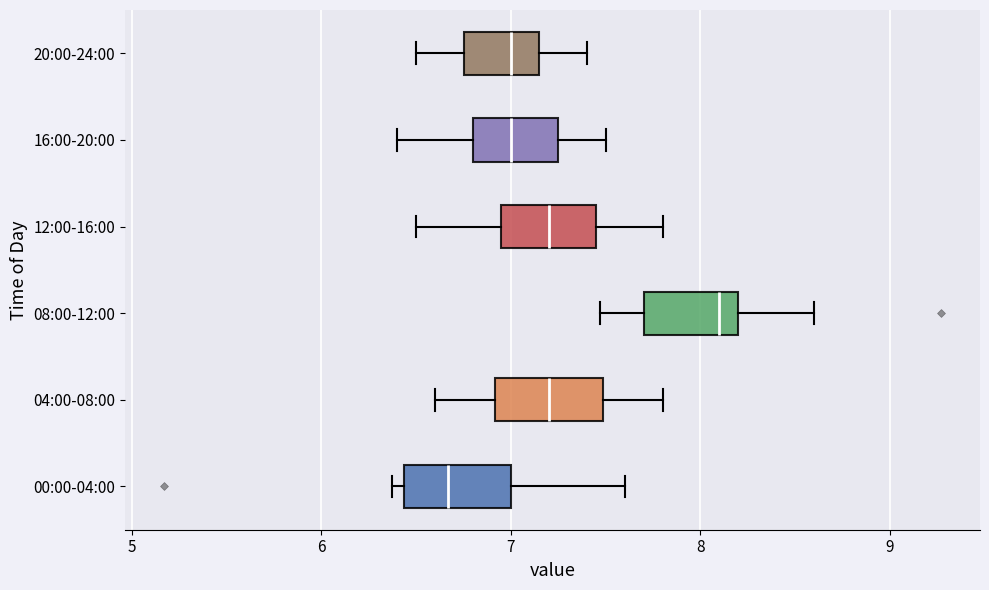

Which box's median line is the furthest to the right?

08:00-12:00